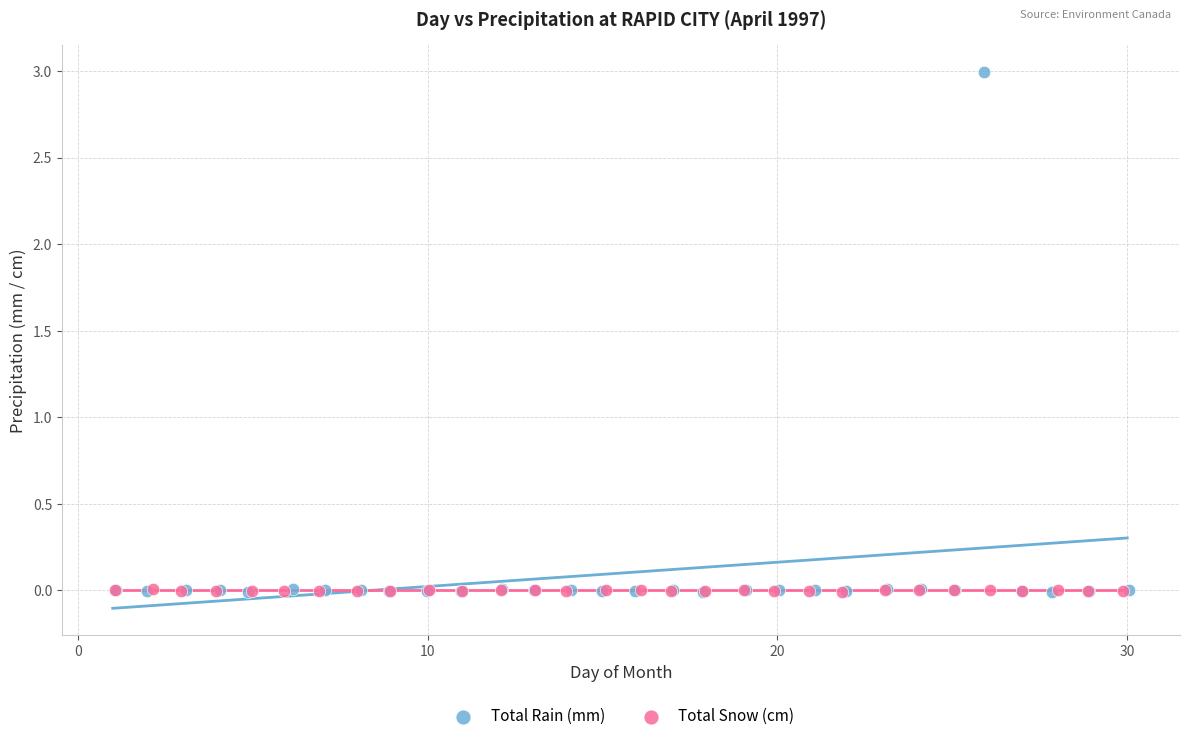

What are all the series names shown in the legend?

Total Rain (mm), Total Snow (cm)